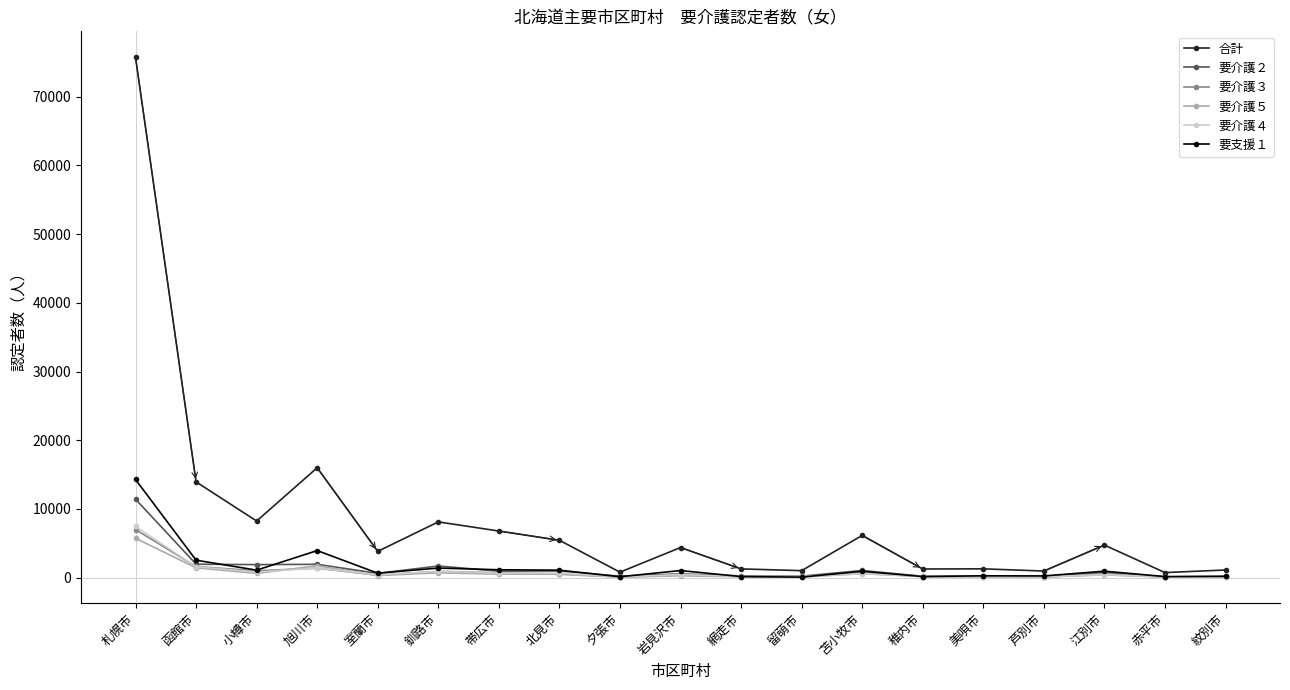

Which series has the largest range (max minus min)?

合計